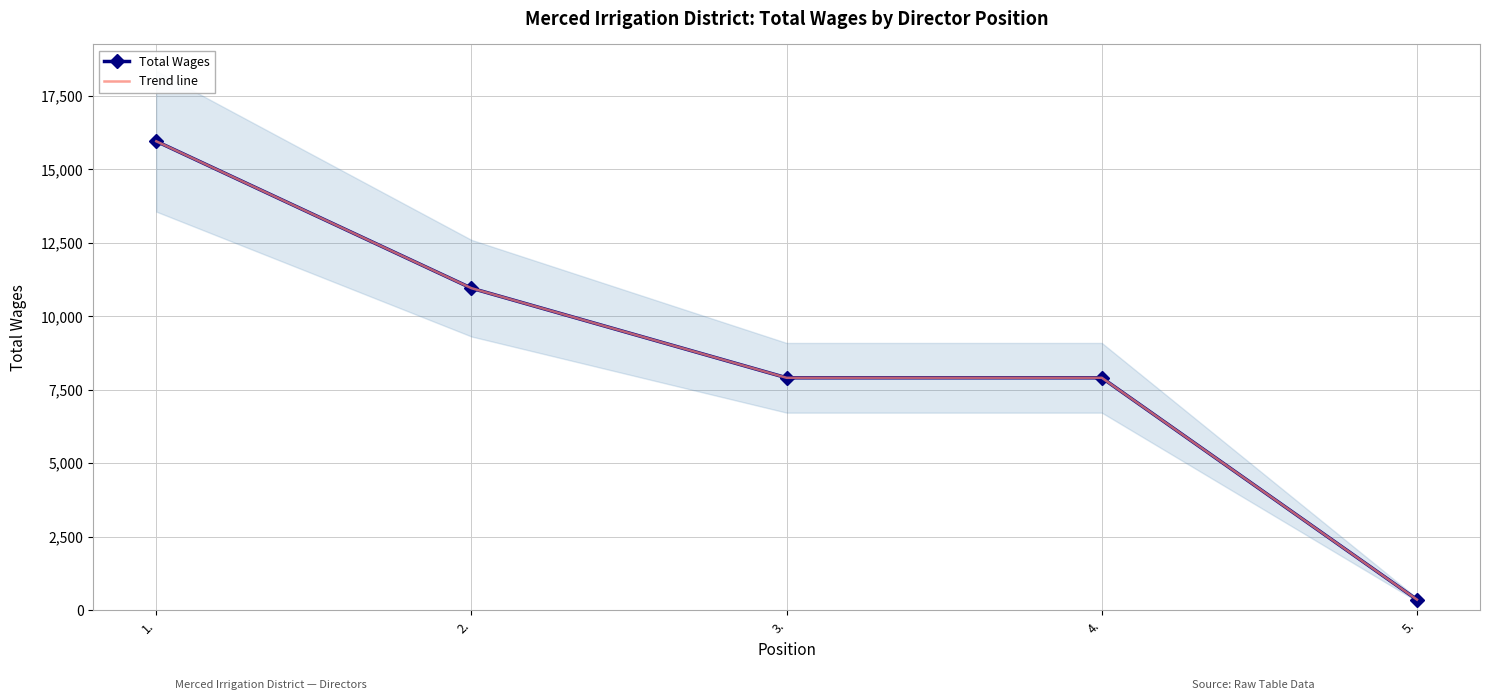

How many data points does each series have?

5